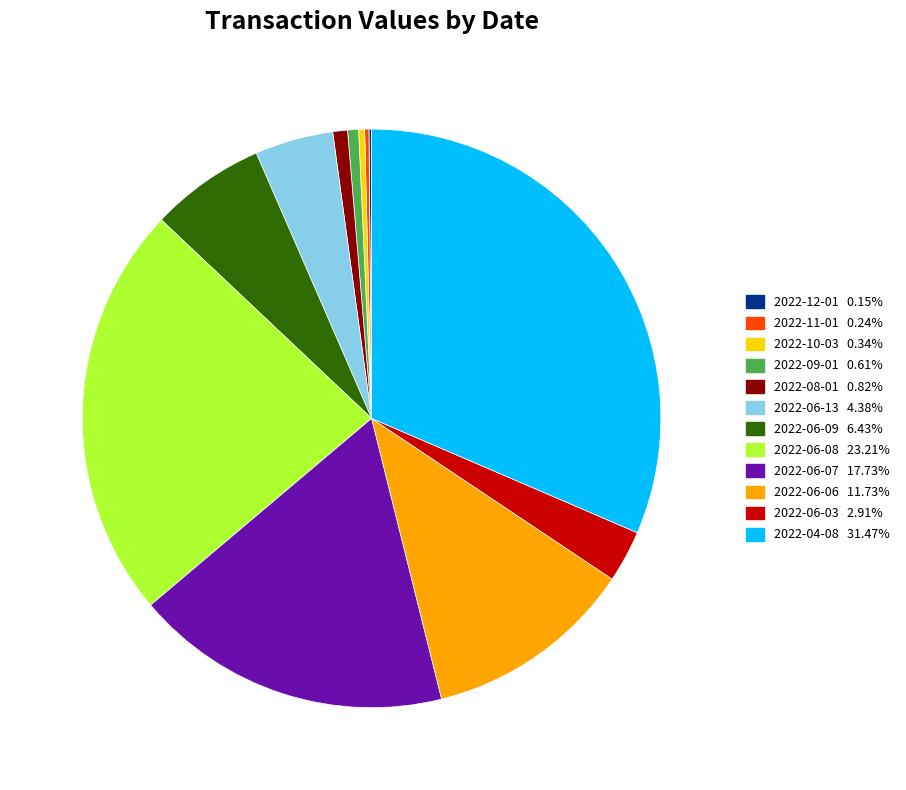

Combined, do 2022-06-13 and 2022-06-09 account for over 50%?

No